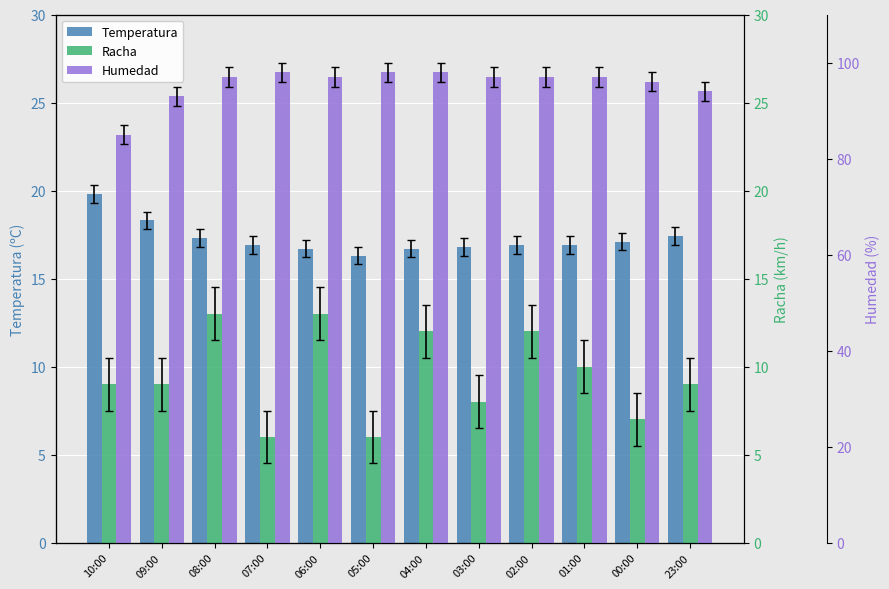

What is the difference between the second highest and second lowest values in the Racha series?

7.0